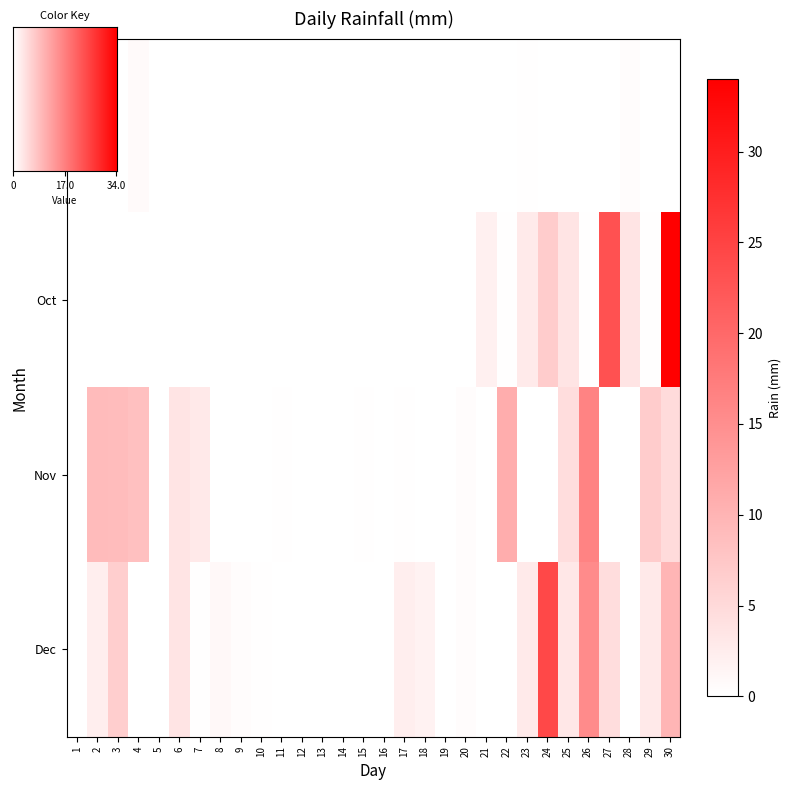

What is the difference between the maximum and second lowest values in the Nov series?

16.5